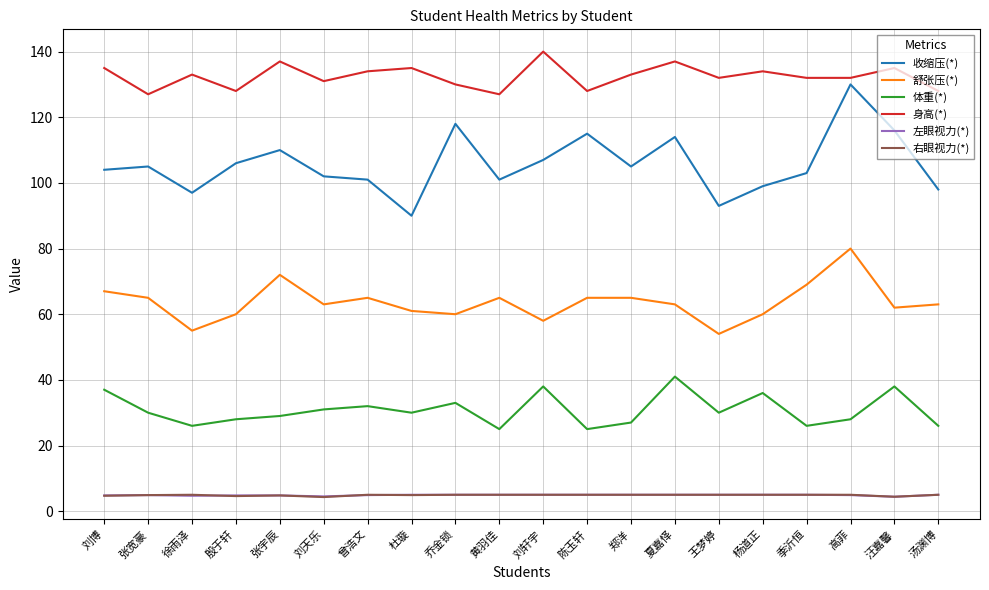

True or false: 身高(*) and 右眼视力(*) intersect in this chart.

False